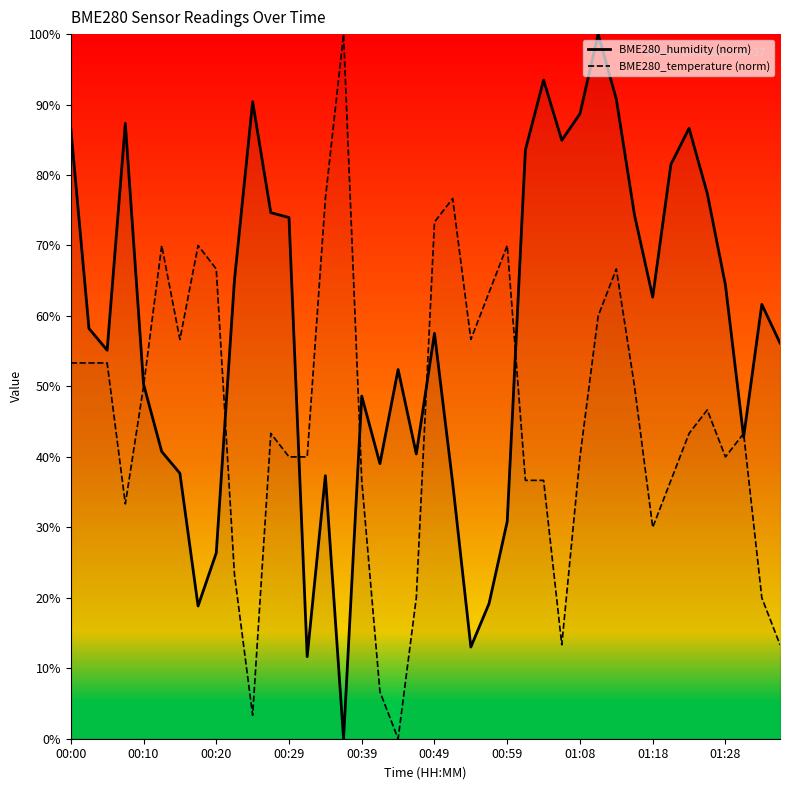

What is the total value across all series at 00:27?

118.0